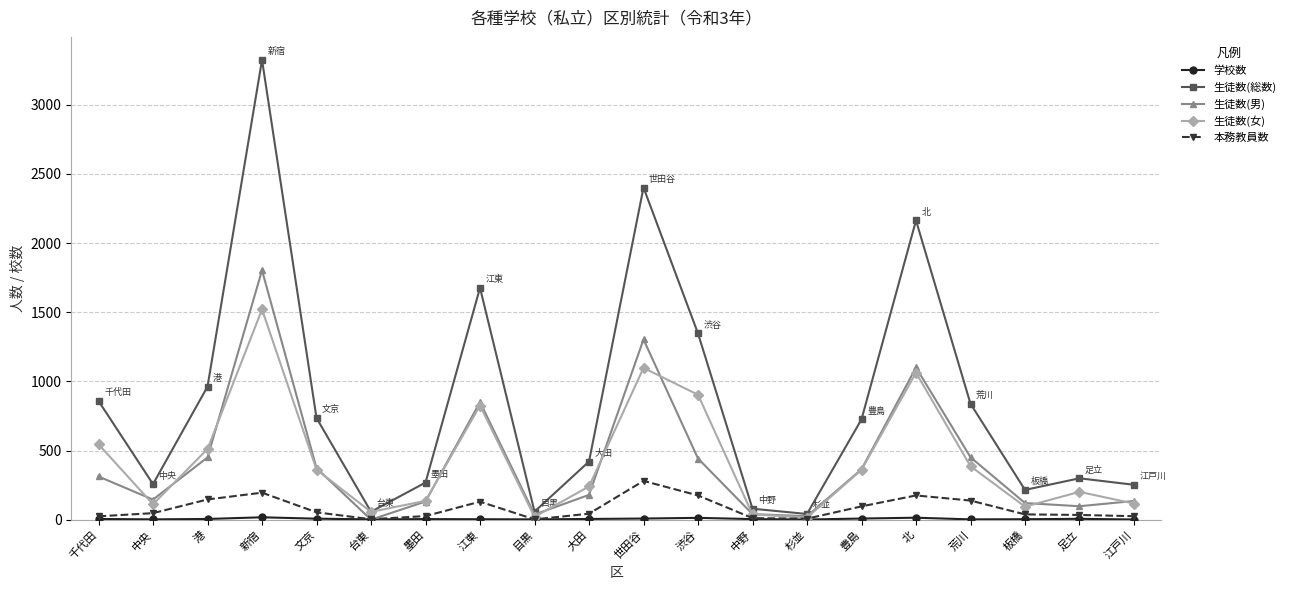

What is the maximum value shown in the chart?

3325